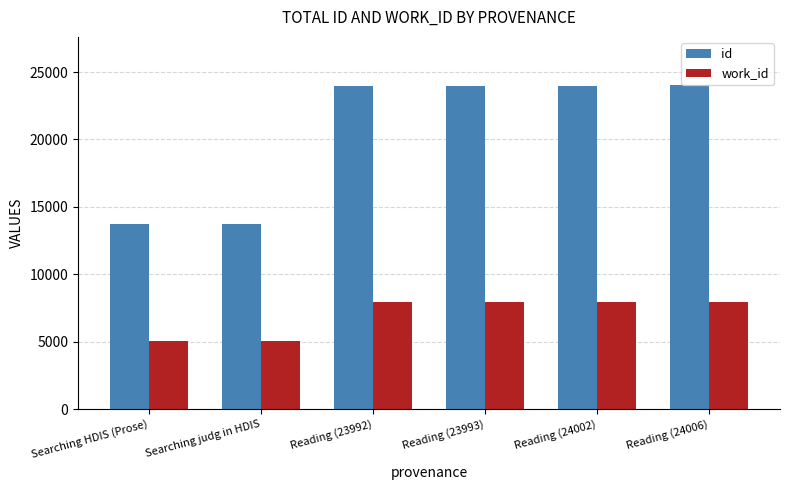

What is the value of the work_id bar at the 6th from the left?

7933